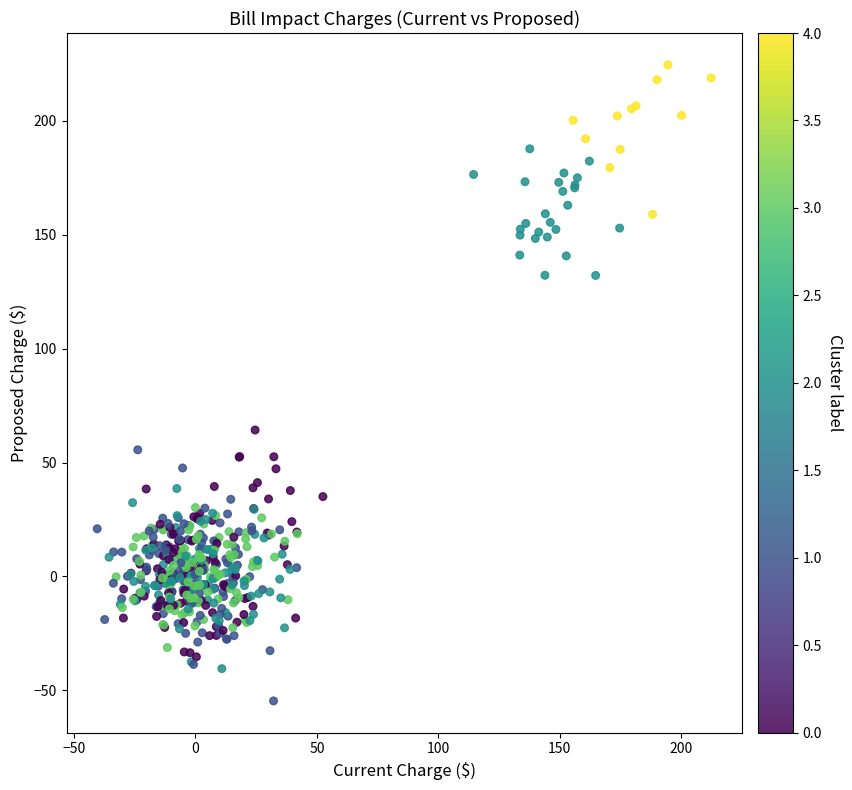

What is the range of Y values (max minus min)?

279.2